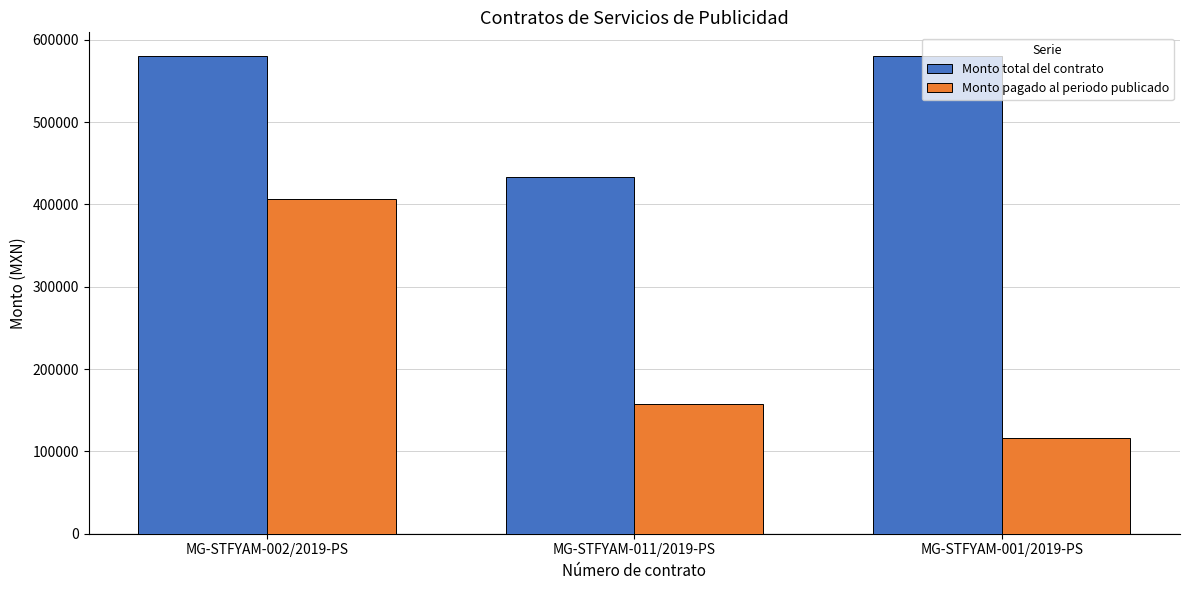

What is the difference between the maximum and minimum values in the Monto total del contrato series?

146160